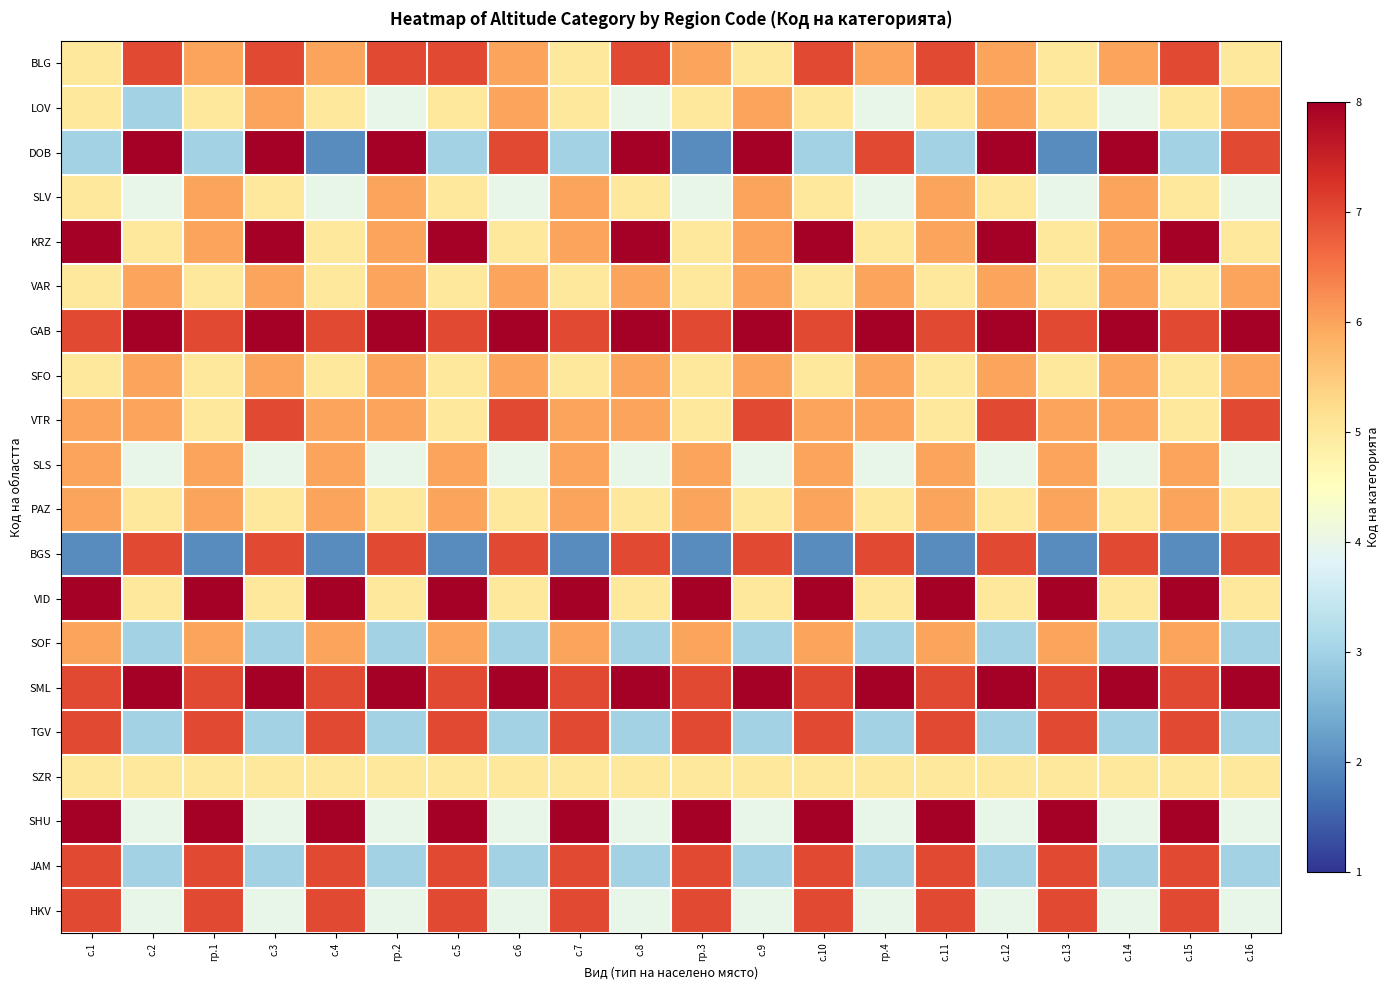

Between с.7 and с.2, which is larger?

с.2